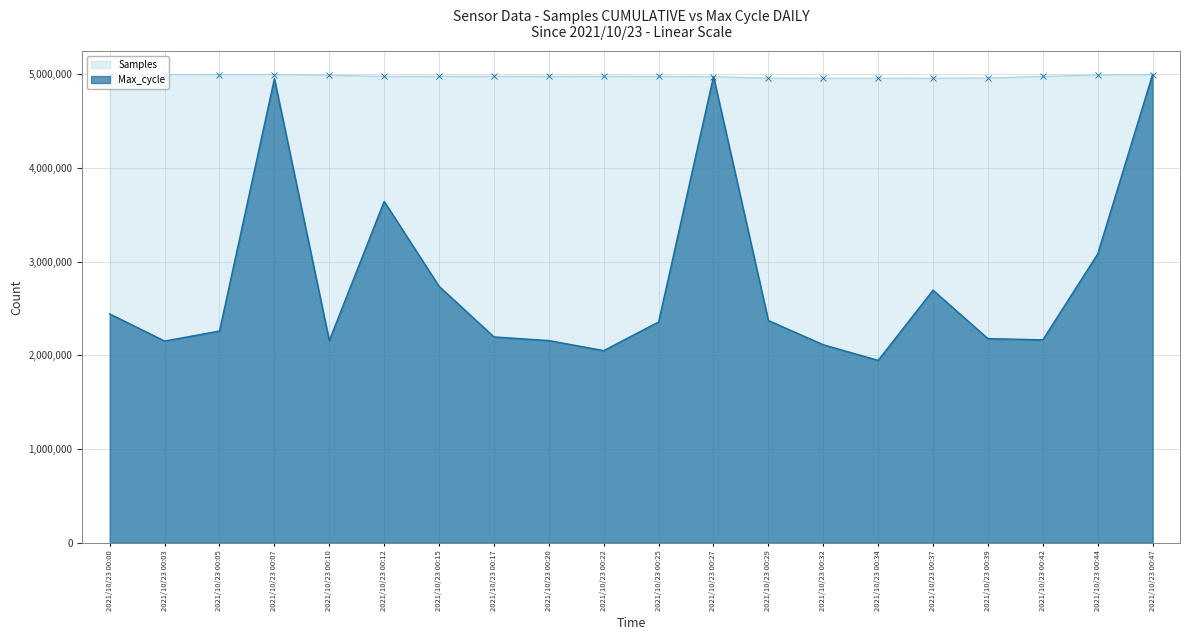

Which series ends up on top after the final intersection of Samples and Max_cycle?

Max_cycle